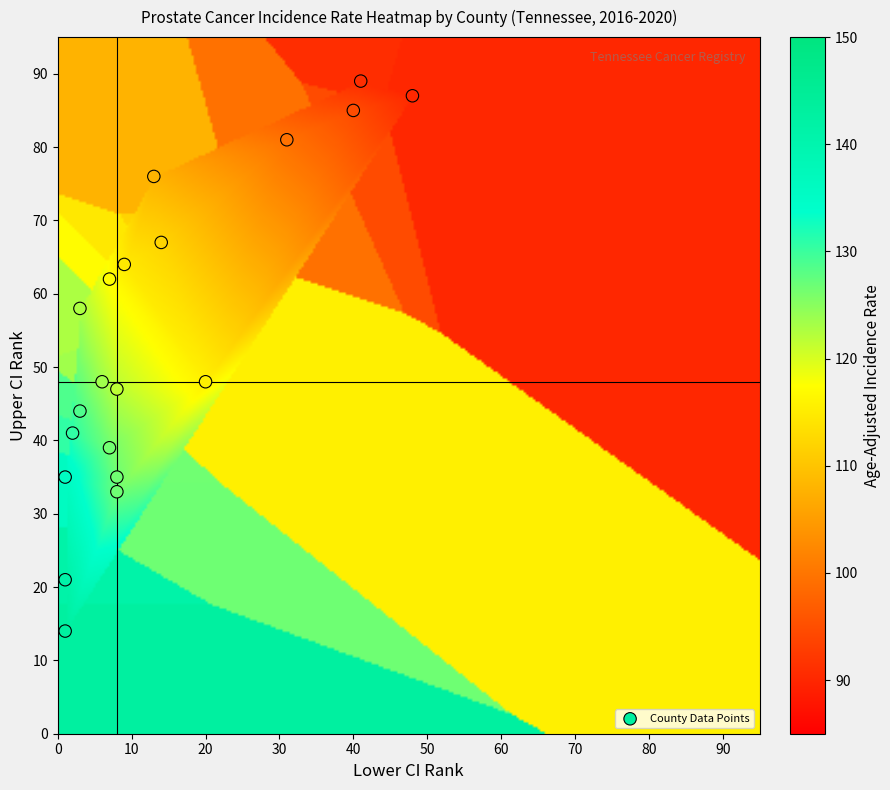

What is the range of Y values (max minus min)?

75